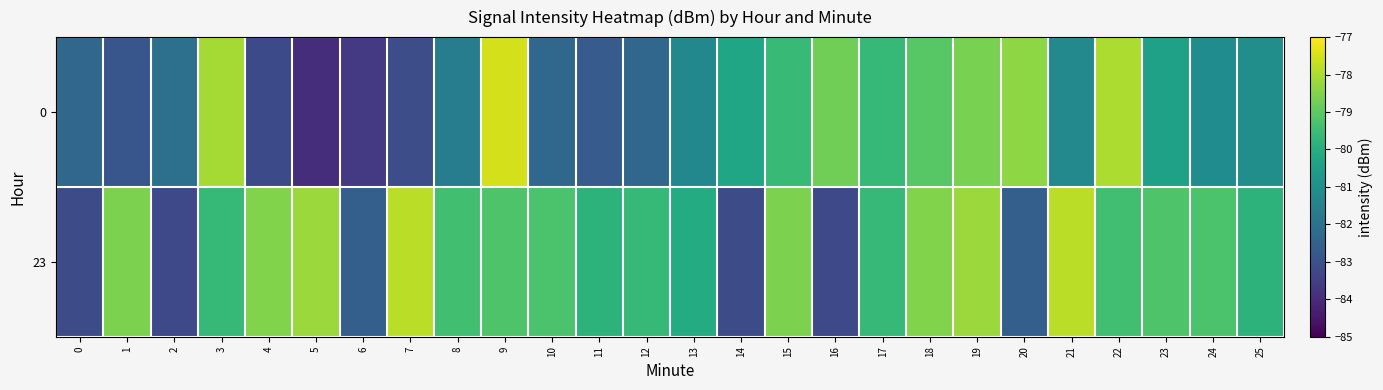

How many series are shown in this chart?

2